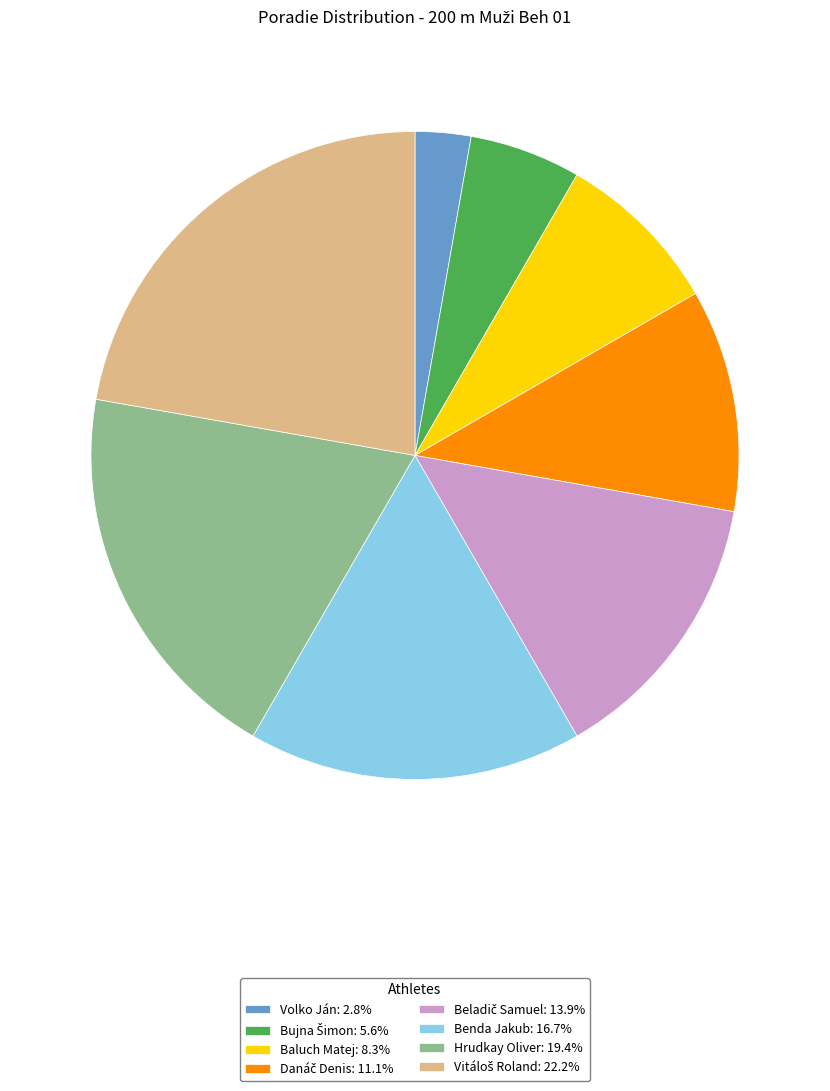

What is the ratio of the value at Benda Jakub: 16.7% to the value at Hrudkay Oliver: 19.4%?

0.9